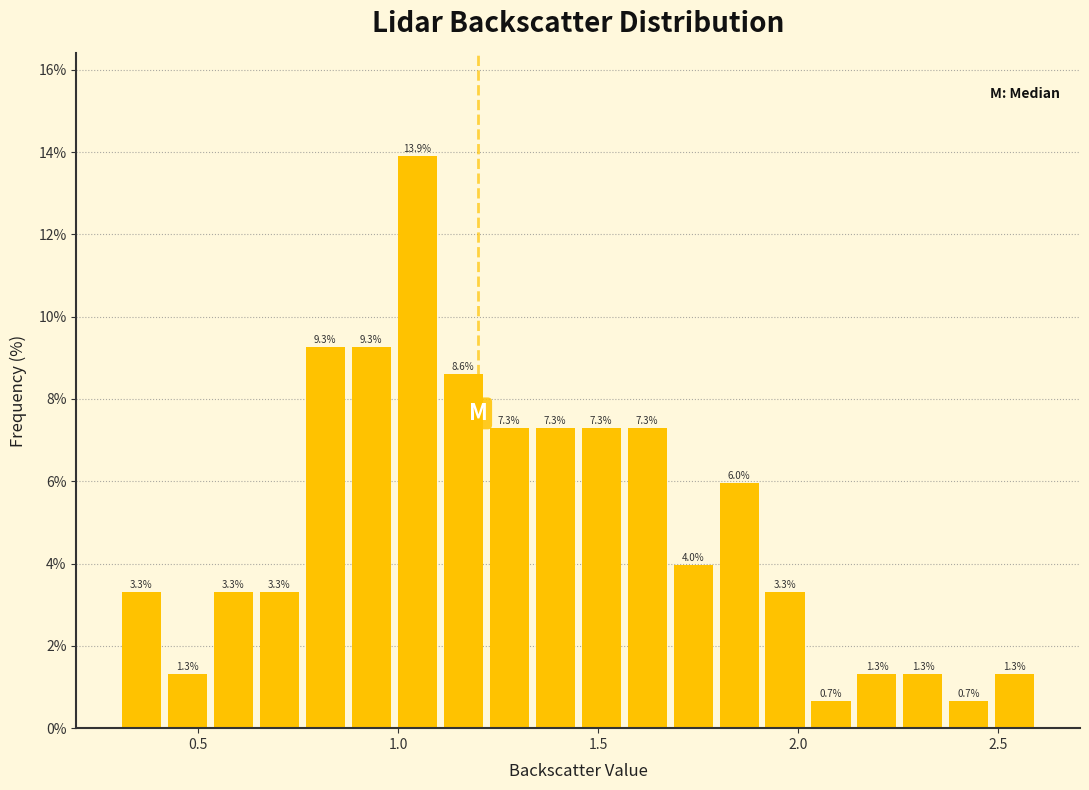

Around what value on the x-axis is the tallest bar? Give the approximate position of its centre, as read against the axis.

1.05